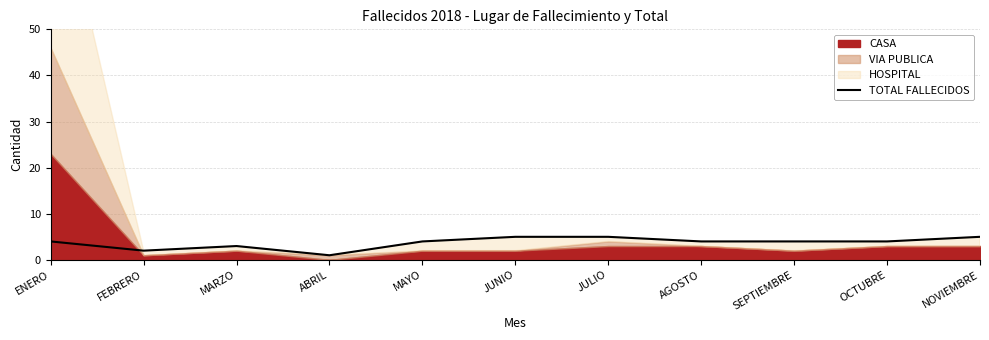

What is the label of the 5th point from the left?

MAYO